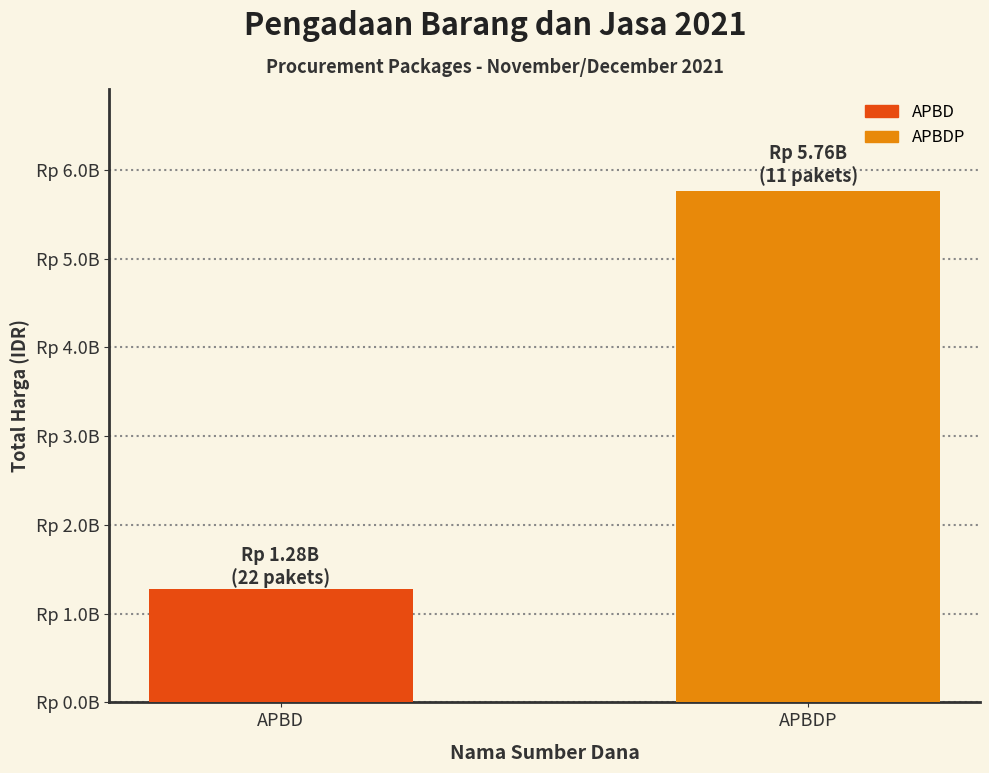

What is the sum of the values at APBD and APBDP?

7035594985